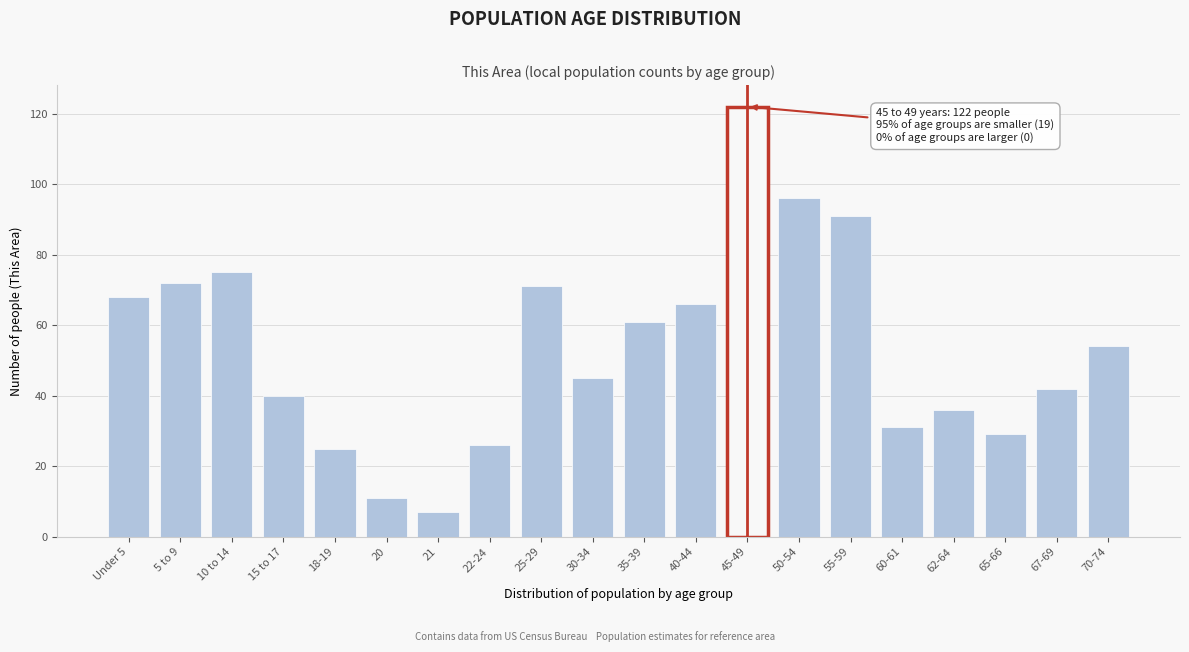

Reading left to right, extract all data points from this chart.

68	72	75	40	25	11	7	26	71	45	61	66	122	96	91	31	36	29	42	54